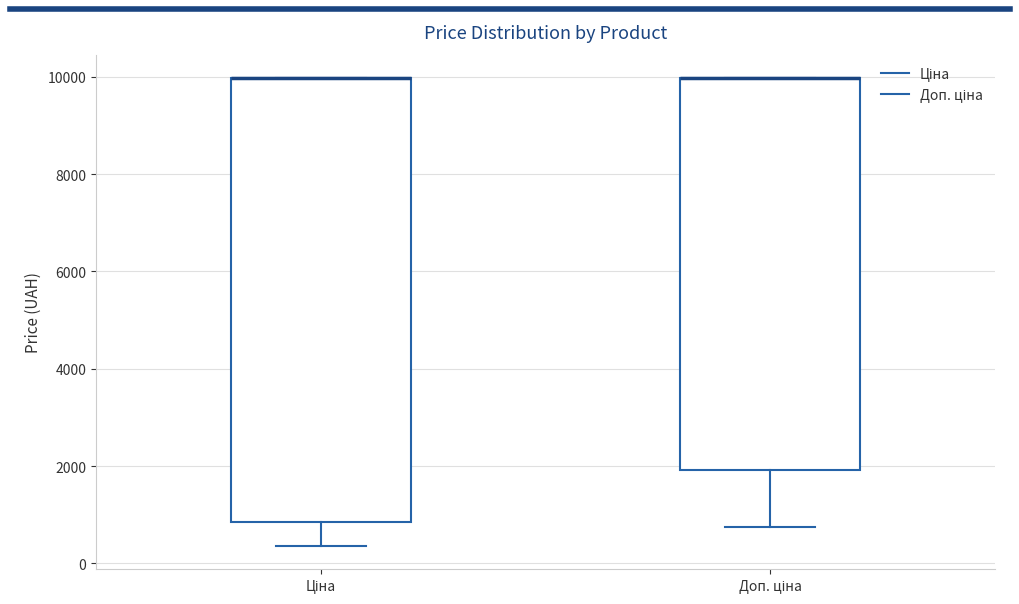

Reading left to right, transcribe this box plot: for each box, give where its median line is, the range the box spans, and where its two whiskers end, as read against the y-axis. The values are not printed on the chart, so give them approximately, as read against the axis.

Ціна: median 10000 (drawn on the box's upper edge), box 800 to 10000, whiskers 400 to 10000
Доп. ціна: median 10000 (drawn on the box's upper edge), box 2000 to 10000, whiskers 800 to 10000